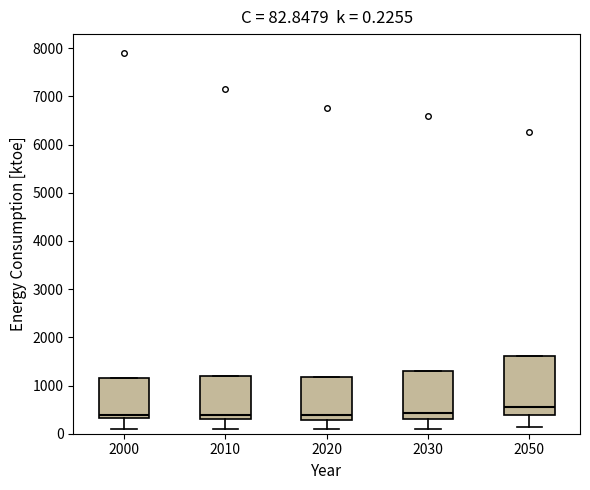

Which box's median line is the highest?

2050